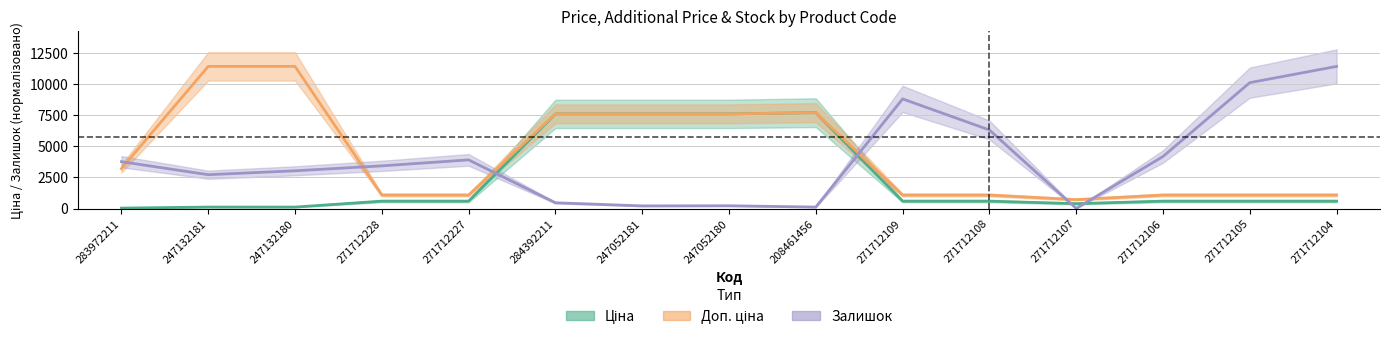

At which category does Ціна reach its first local valley?

271712107